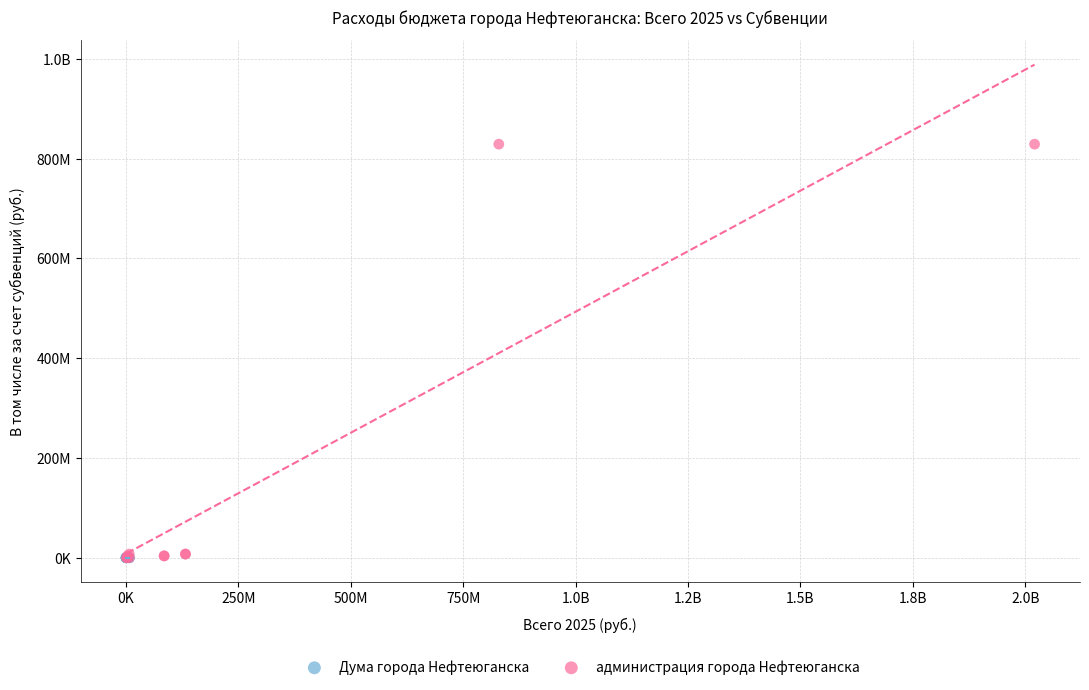

What are all the series names shown in the legend?

Дума города Нефтеюганска, администрация города Нефтеюганска